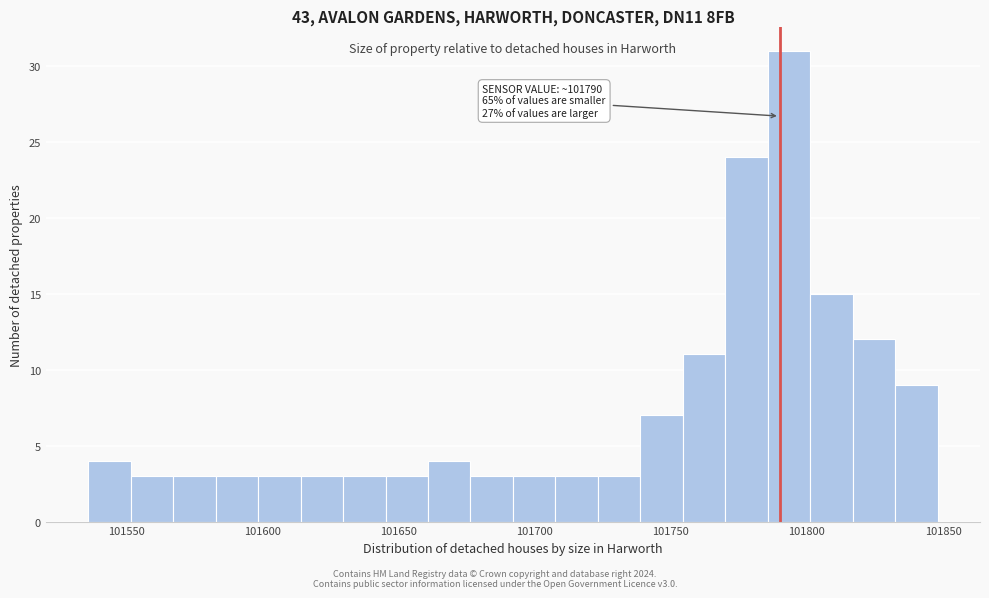

Around what value on the x-axis is the tallest bar? Give the approximate position of its centre, as read against the axis.

101795